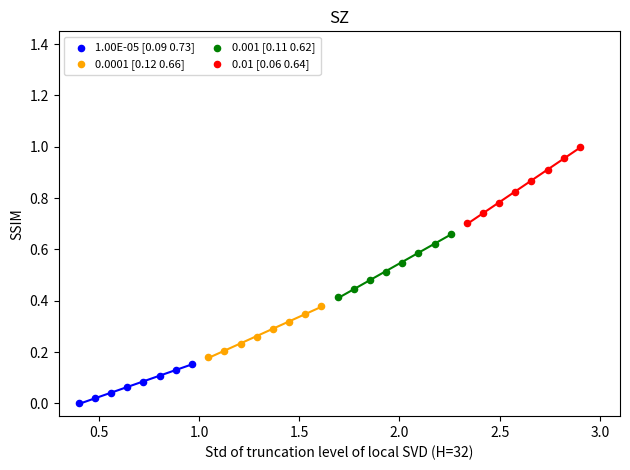

Which series reaches the minimum Y coordinate?

1.00E-05 [0.09 0.73]